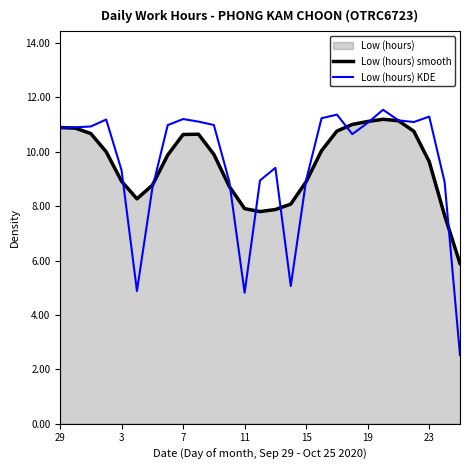

What is the minimum value for Low (hours) smooth?

5.9